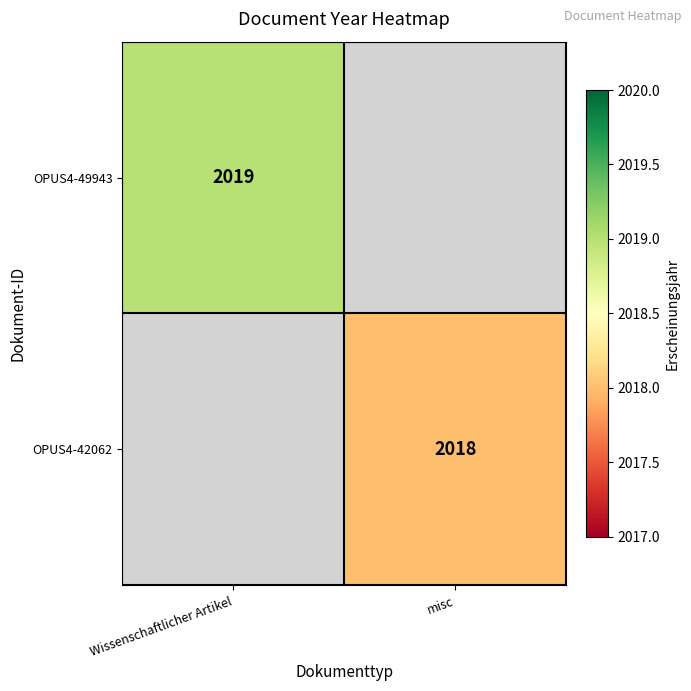

True or false: OPUS4-42062 has a value of 2018 at misc.

True